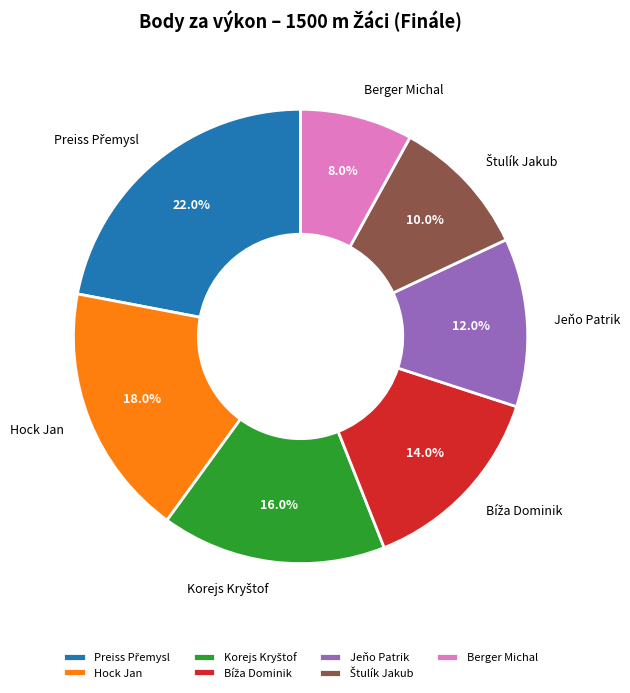

What is the smallest slice in the pie chart?

Berger Michal